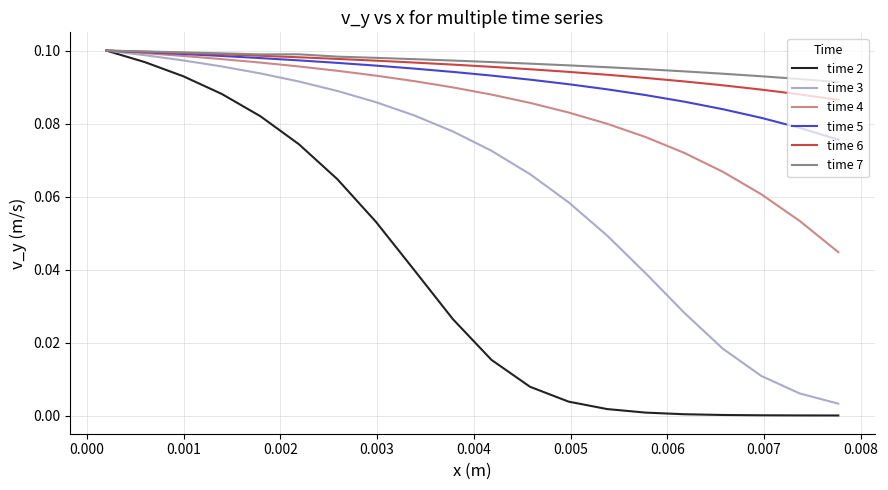

At how many categories does at least one series exceed 0?

20